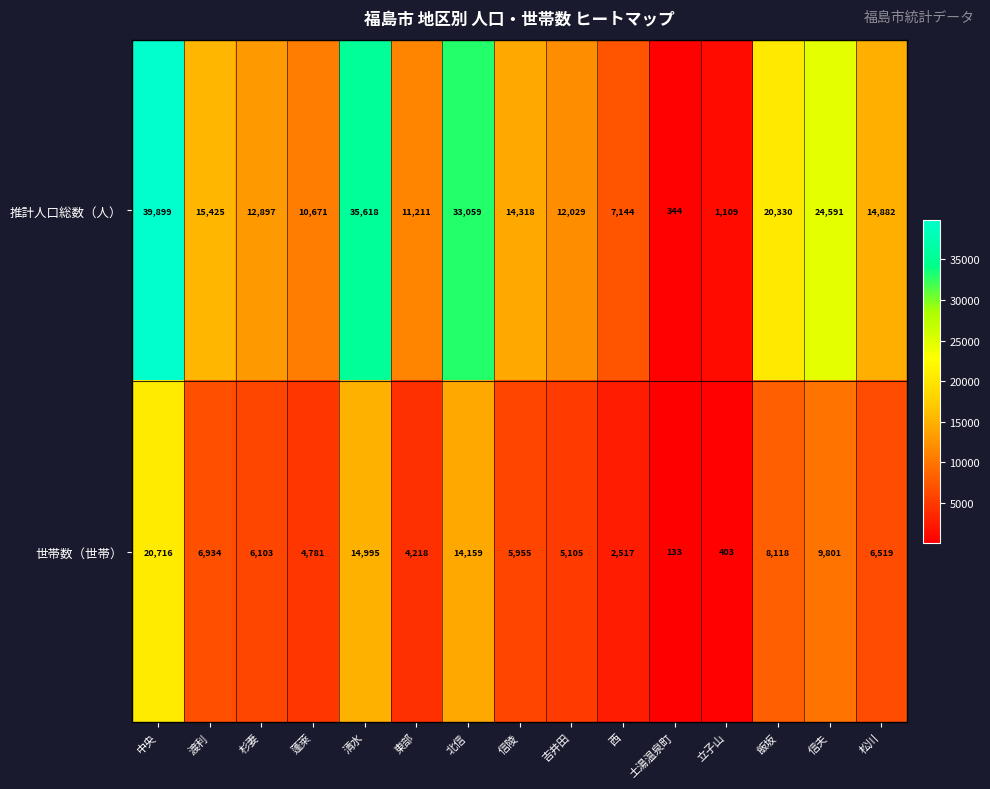

What is the average value of the 世帯数（世帯） series?

7364